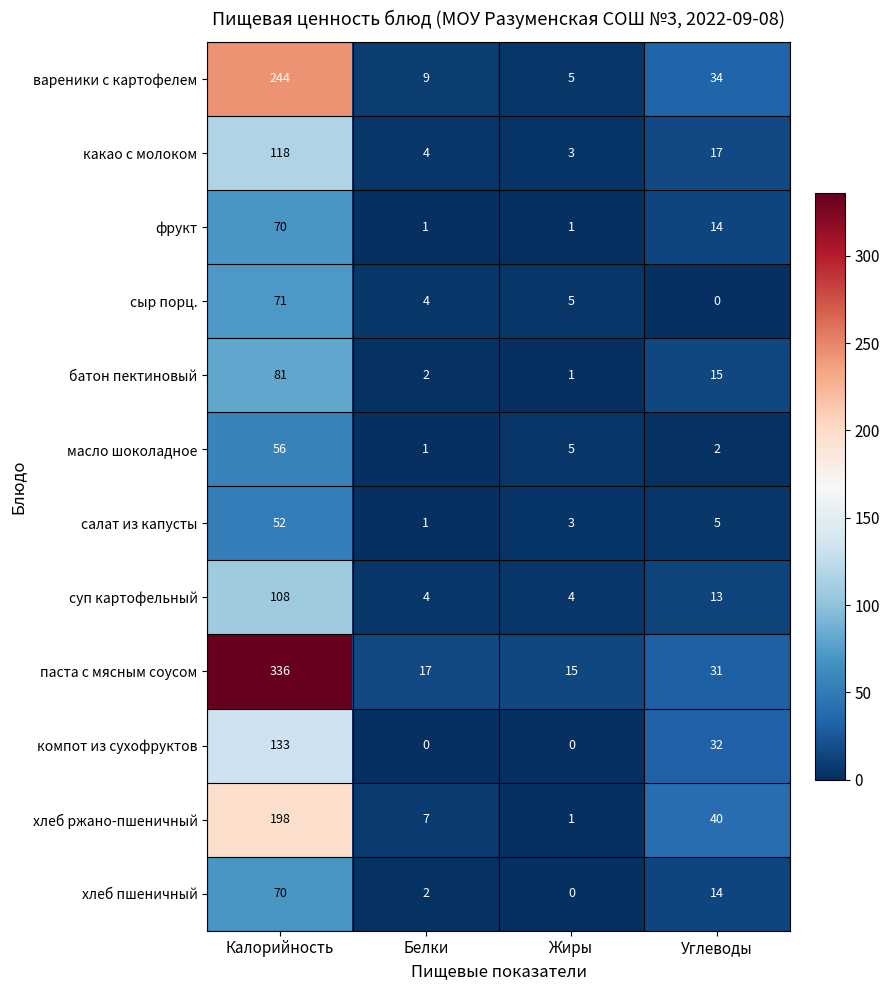

Is it true that суп картофельный equals 4 at Жиры?

True